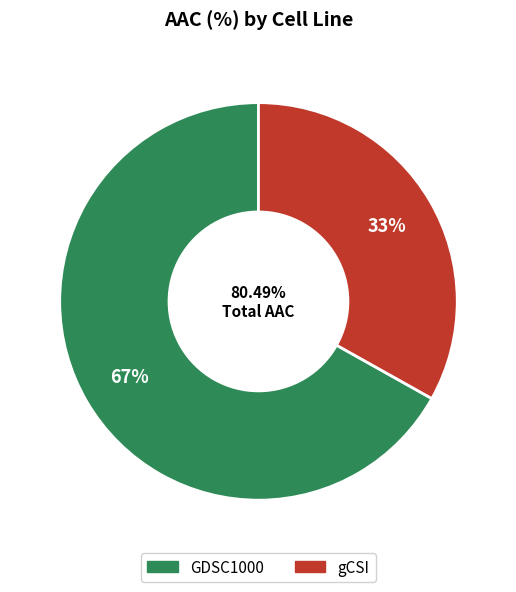

To the nearest percent, what is the difference between the largest and smallest slice percentages?

34%